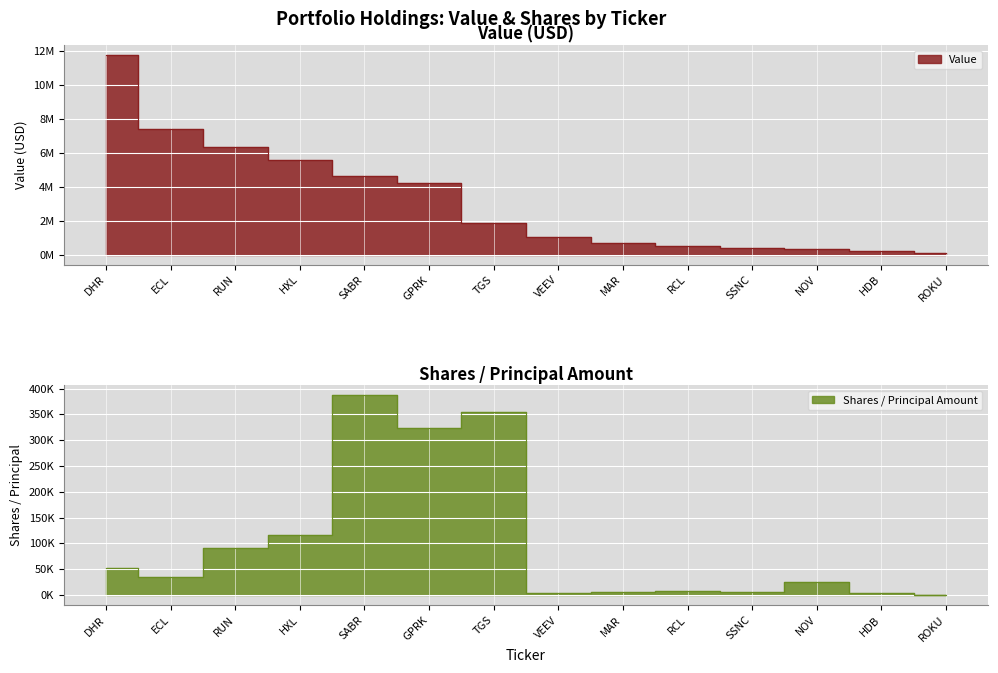

Which series has the widest spread of values?

Value